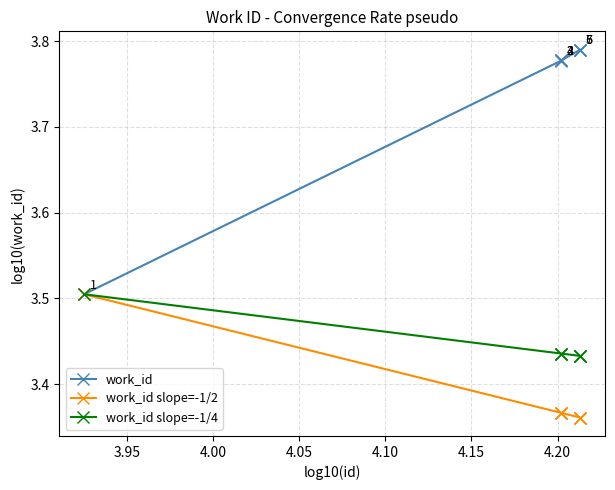

Count the work_id values in the range 3 to 4.

7